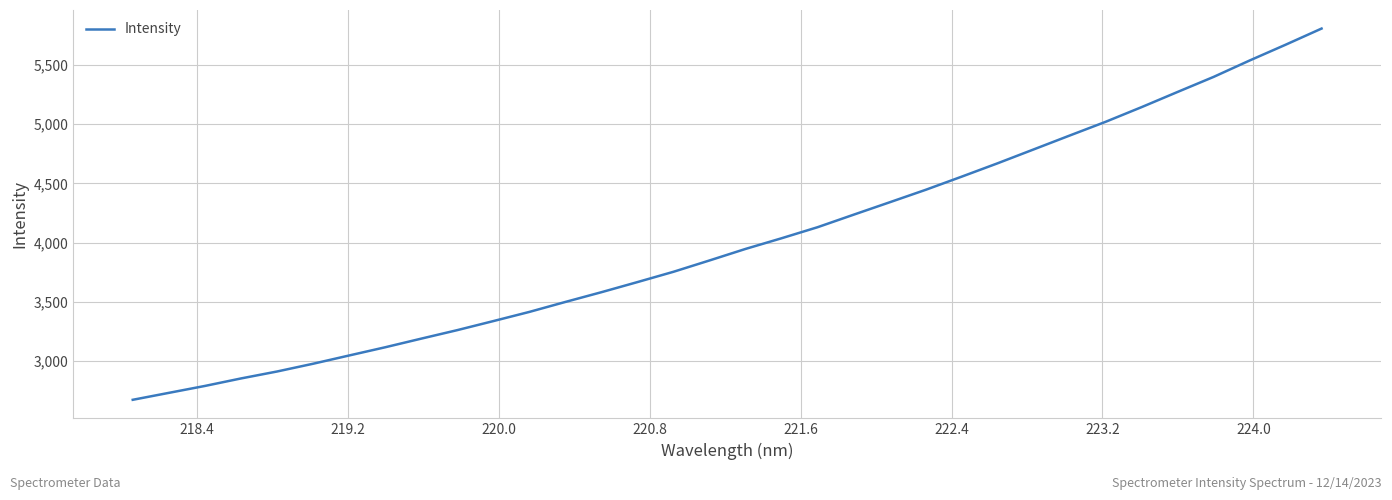

What is the greatest value displayed?

5806.5